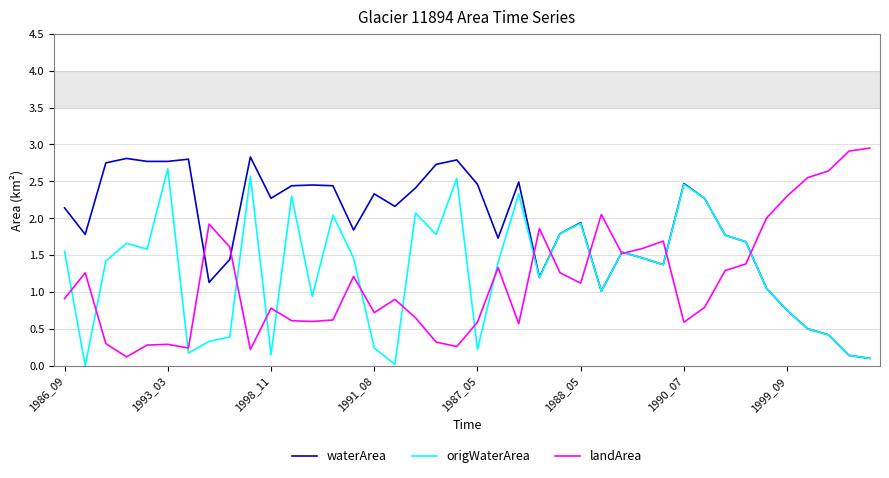

Which series has the largest total across all categories?

waterArea